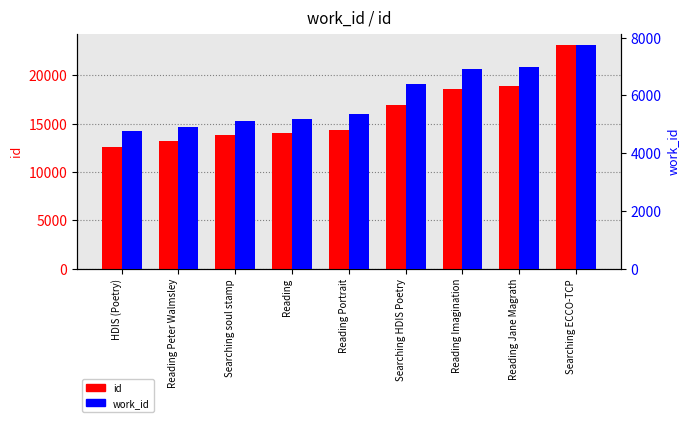

Reading left to right, what are all the values shown in this chart?

id: 12584	13180	13776	13977	14353	16886	18562	18847	23146
work_id: 4754	4891	5098	5197	5351	6397	6908	6988	7750